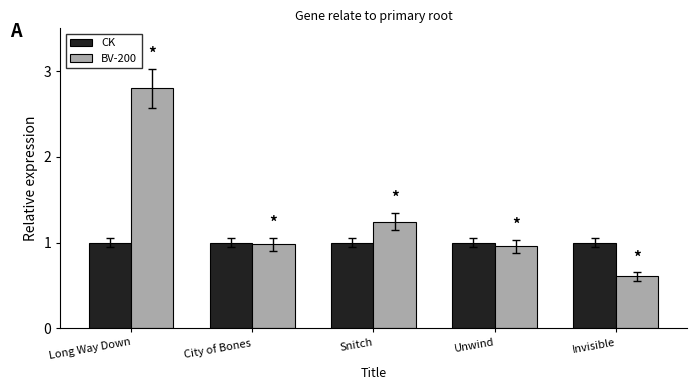

What position from the right is Invisible?

1